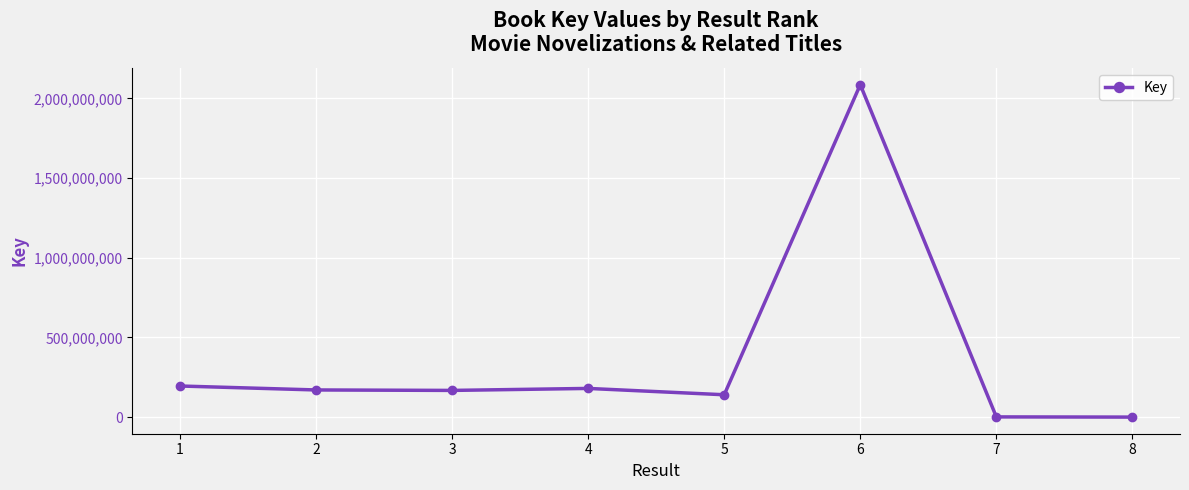

Does the chart display data point markers on the line(s)?

Yes